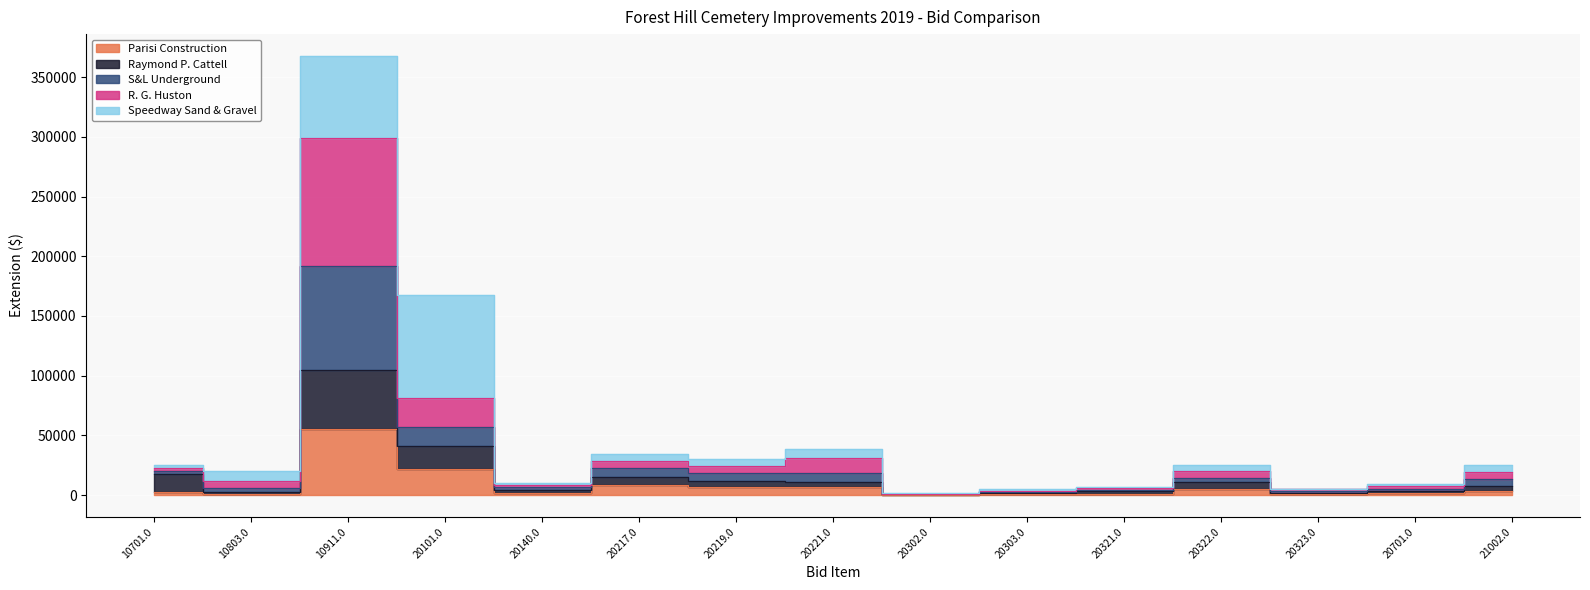

Read the S&L Underground value at 20302.0.

833.5